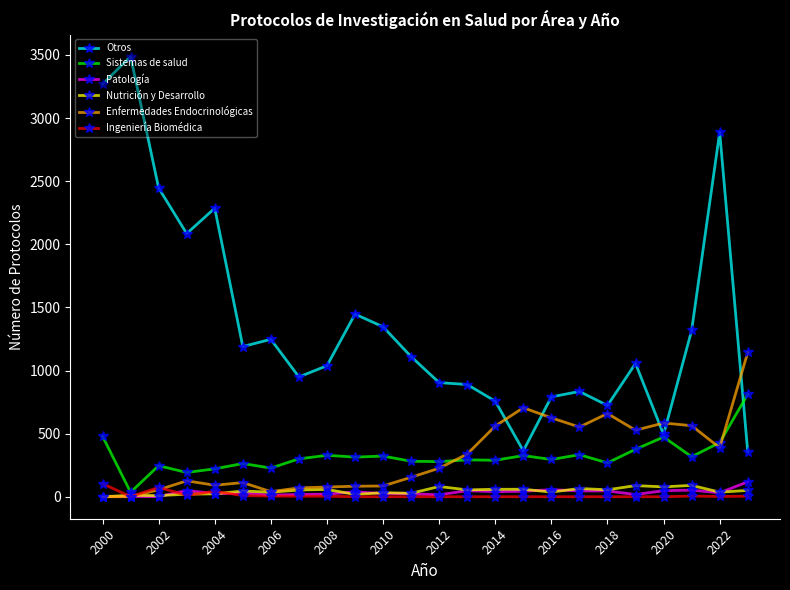

True or false: Nutrición y Desarrollo and Otros intersect in this chart.

False